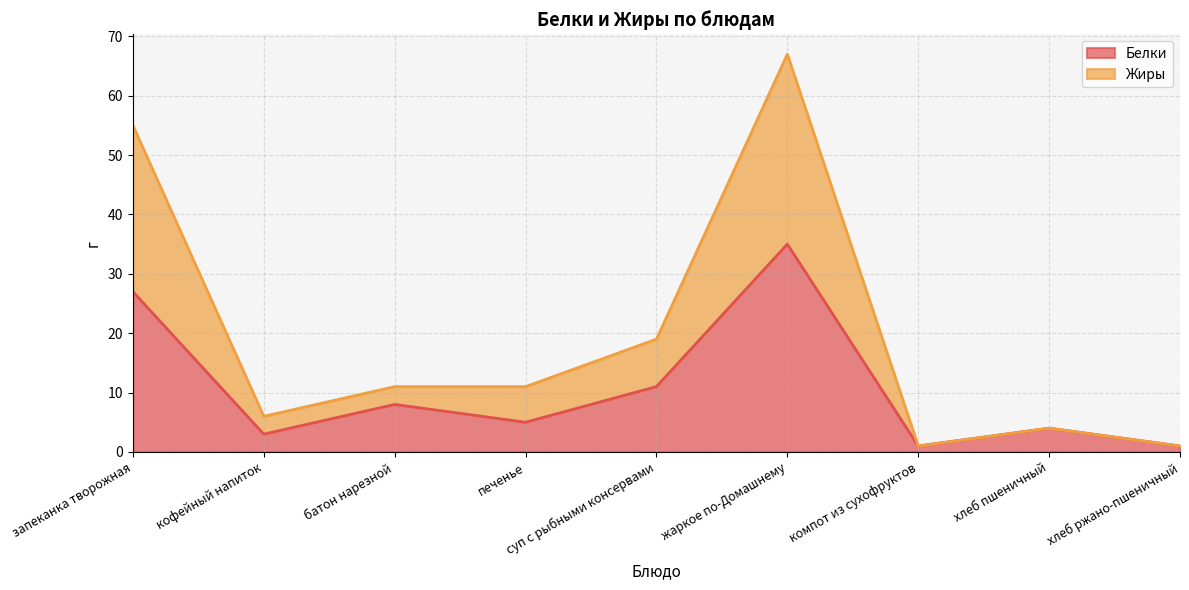

Reading left to right, what are all the values shown in this chart?

Белки: запеканка творожная=27	кофейный напиток=3	батон нарезной=8	печенье=5	суп с рыбными консервами=11	жаркое по-Домашнему=35	компот из сухофруктов=1	хлеб пшеничный=4	хлеб ржано-пшеничный=1
Жиры: запеканка творожная=55	кофейный напиток=6	батон нарезной=11	печенье=11	суп с рыбными консервами=19	жаркое по-Домашнему=67	компот из сухофруктов=1	хлеб пшеничный=4	хлеб ржано-пшеничный=1